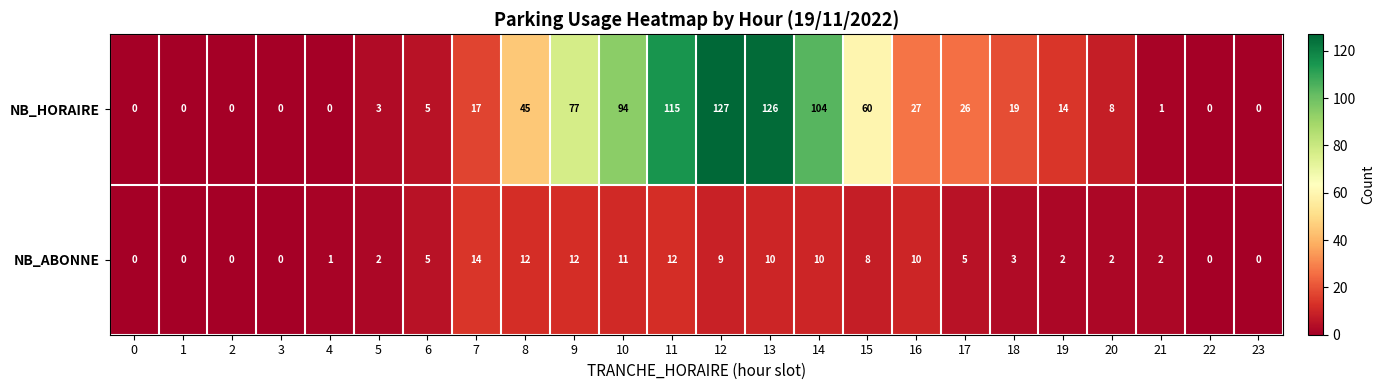

Which label corresponds to the largest value in the chart?

12